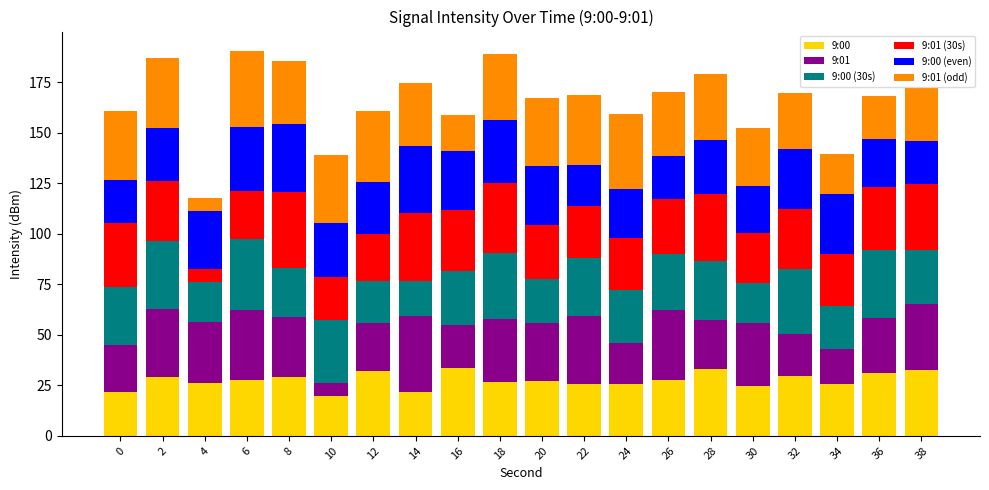

What is the minimum value for 9:00?

19.9